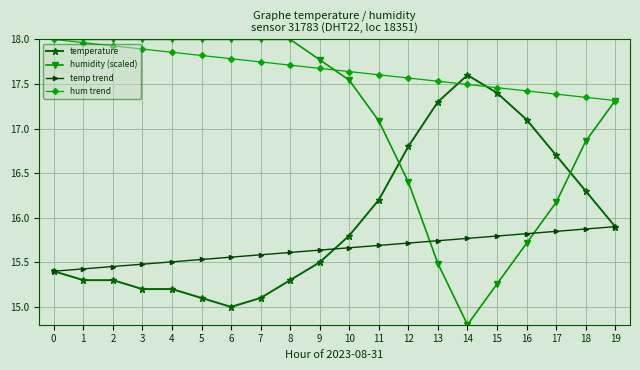

How many lines are shown in the chart?

4